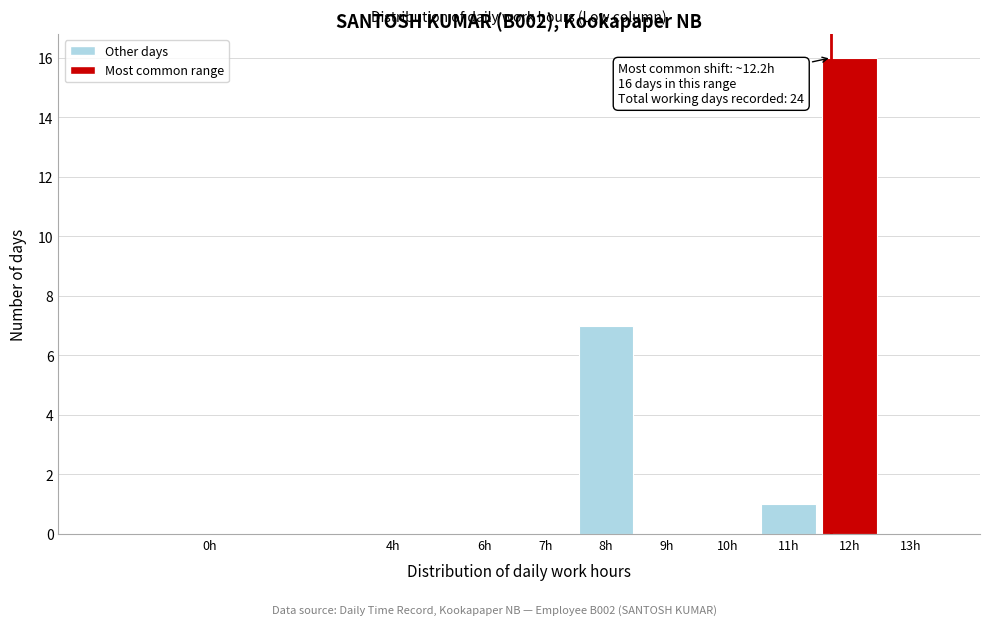

Reading right to left, transcribe all the data shown in this chart.

13h=0	12h=16	11h=1	10h=0	9h=0	8h=7	7h=0	6h=0	4h=0	0h=0